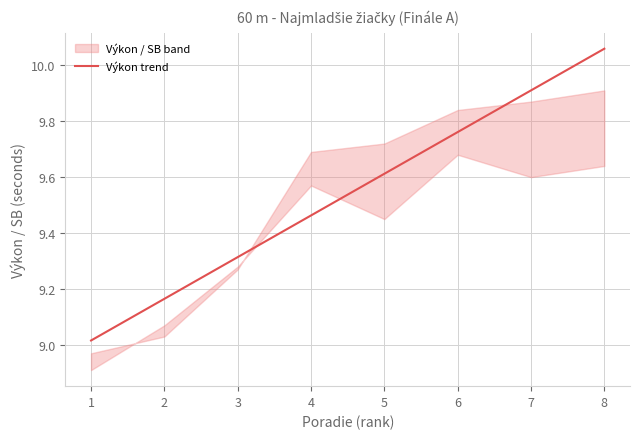

What is the sum of the values at 2 and 4?

18.6